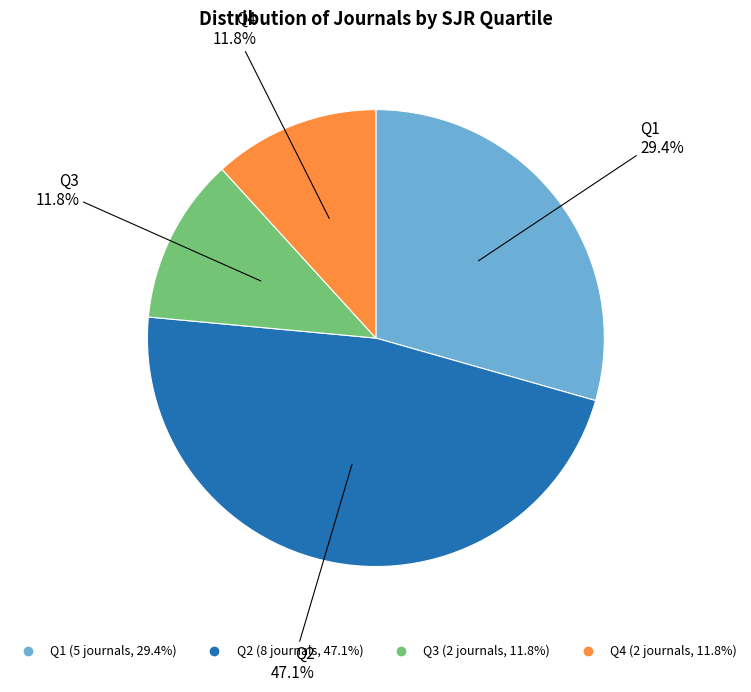

Does any single category account for the majority?

No